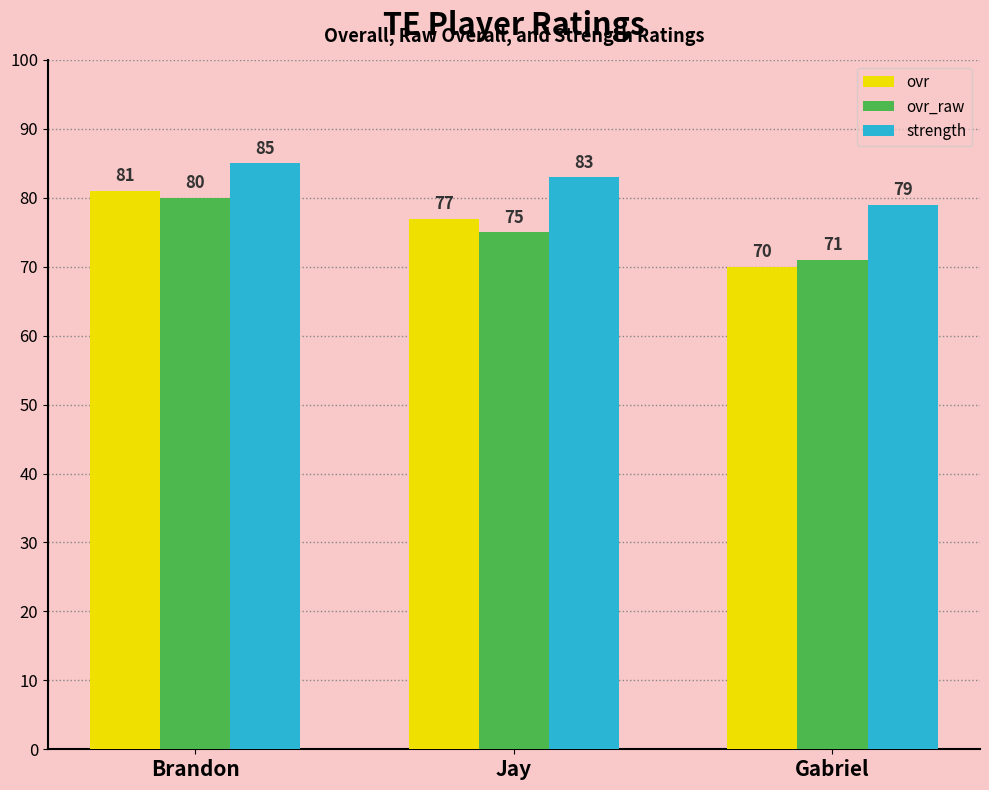

What is the total value across all series at Gabriel?

220